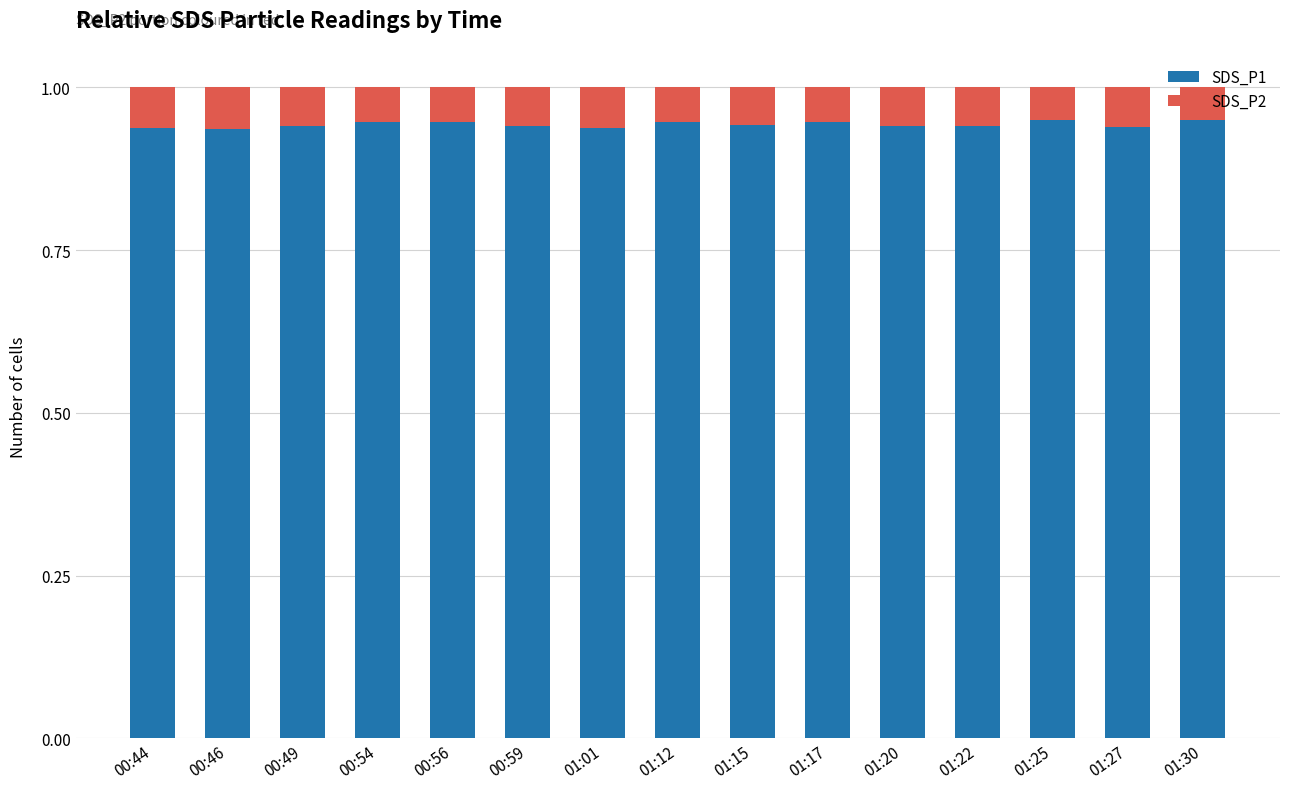

What are all the series names shown in the legend?

SDS_P1, SDS_P2